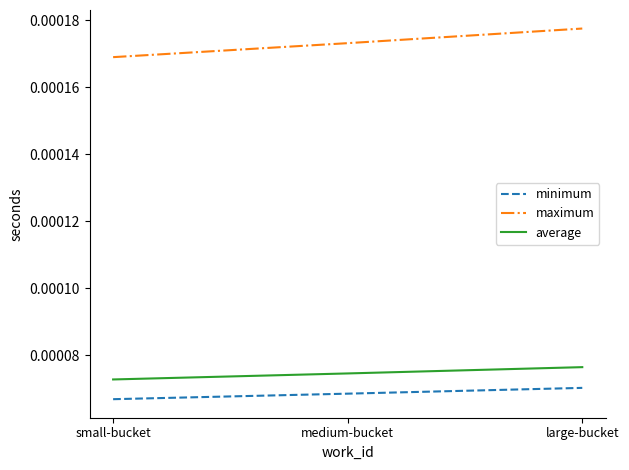

What are all the series names shown in the legend?

minimum, maximum, average